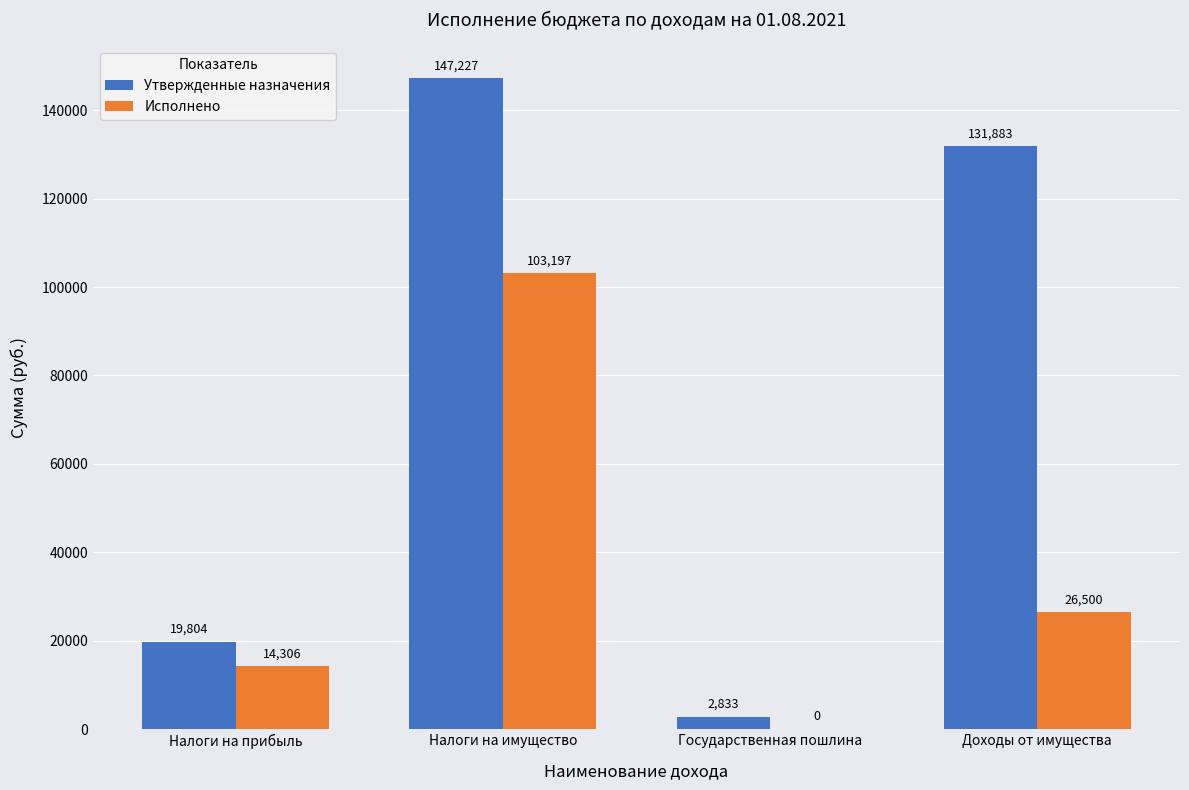

What is the greatest value displayed?

147227.0